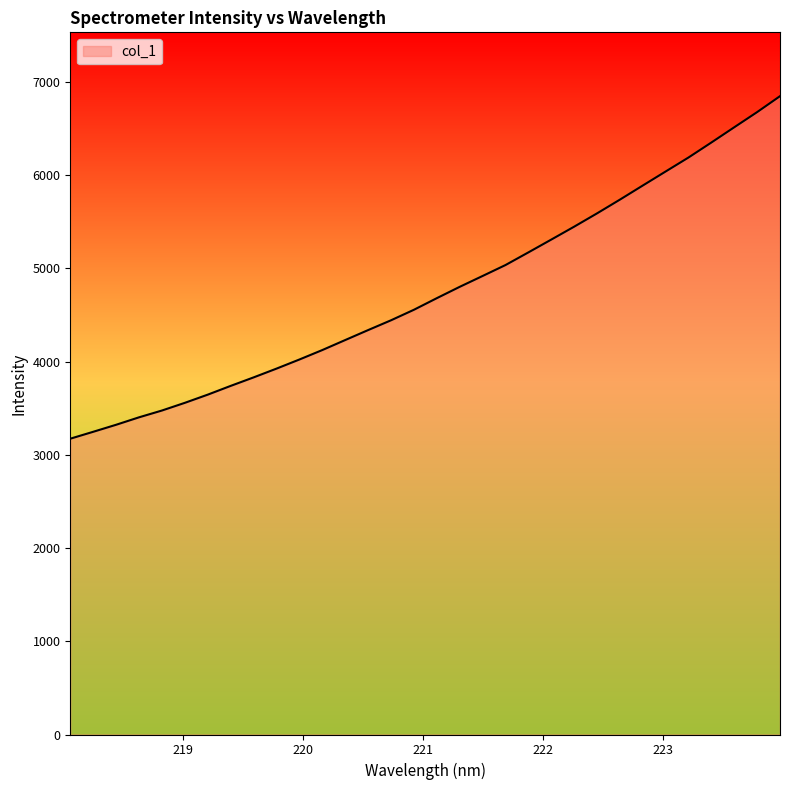

What is the difference between the maximum and minimum values?

3673.8